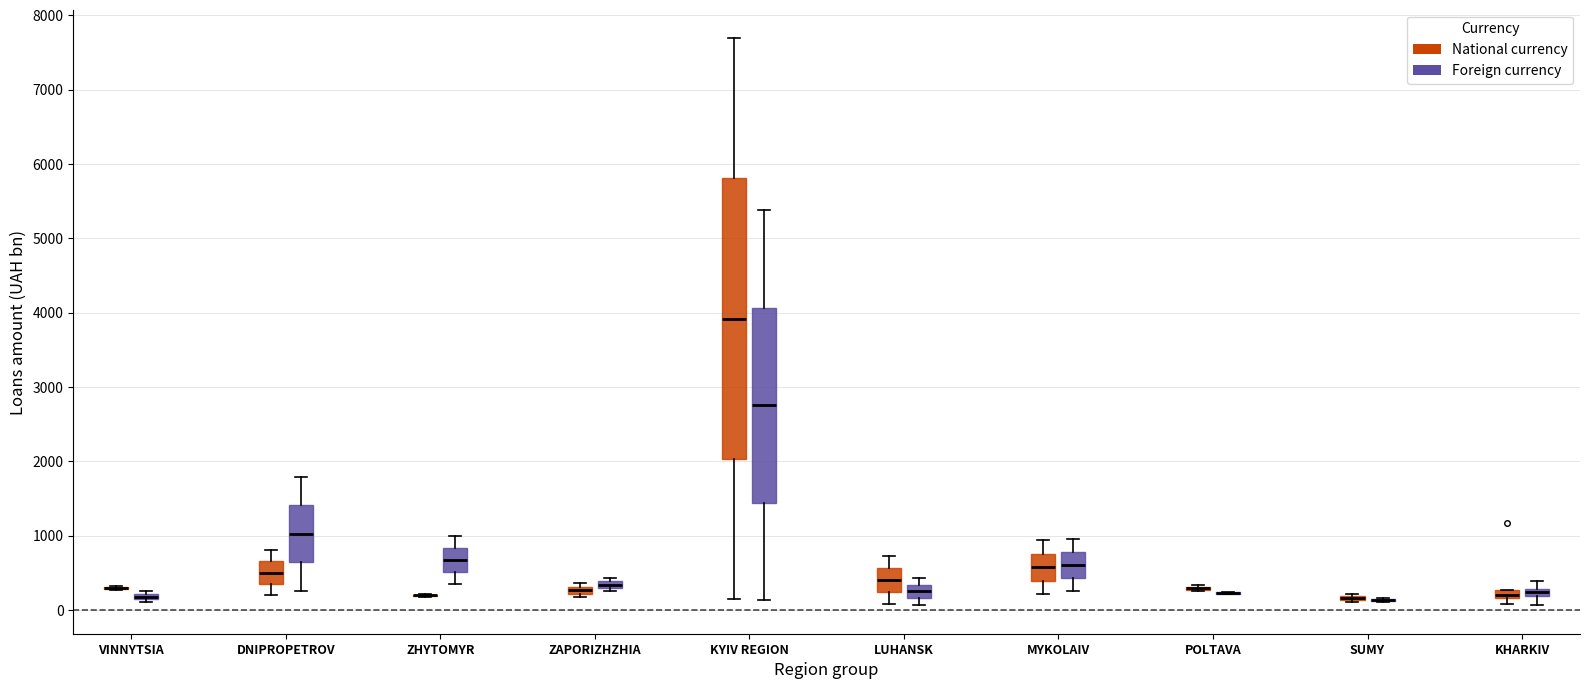

Which box is the tallest, from its lower edge to its upper edge?

KYIV REGION (National currency)